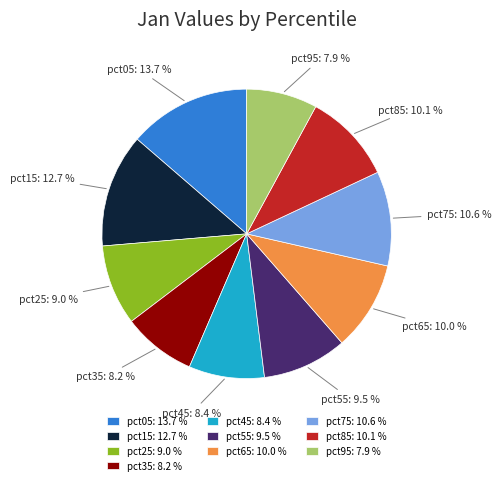

To the nearest percent, what is the difference between the pct65 and pct75 slice percentages?

1%